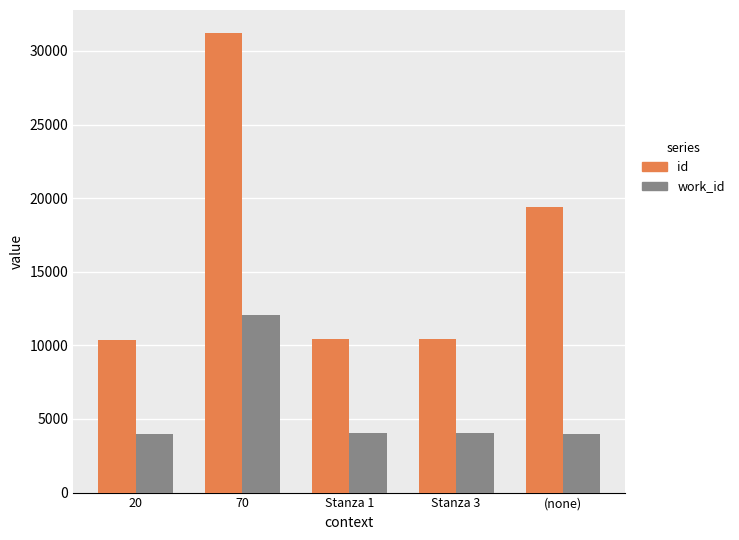

Rank the series by their average value, from highest to lowest.

id, work_id